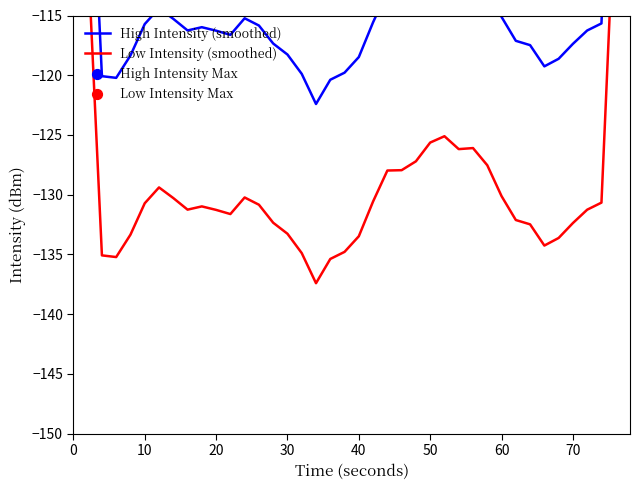

Which series has the largest total across all categories?

High Intensity (smoothed)